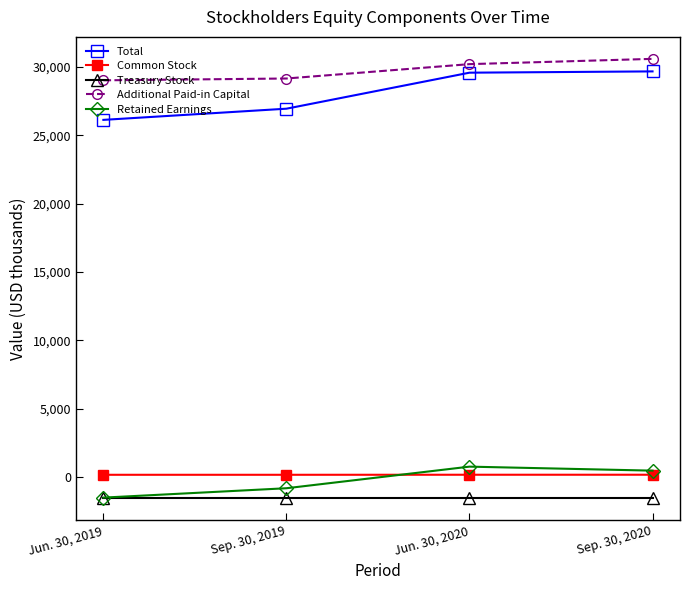

The Common Stock series shows 165 at Sep. 30, 2019. True or false?

True